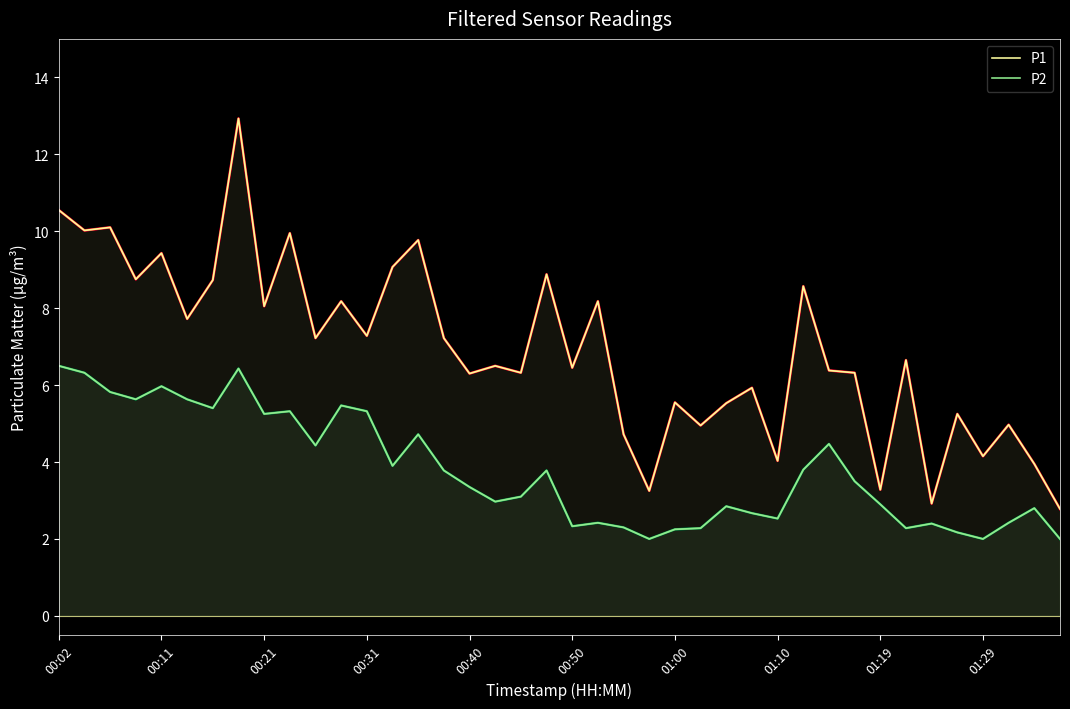

True or false: P2 has a value of 2.5 at 01:10.

True